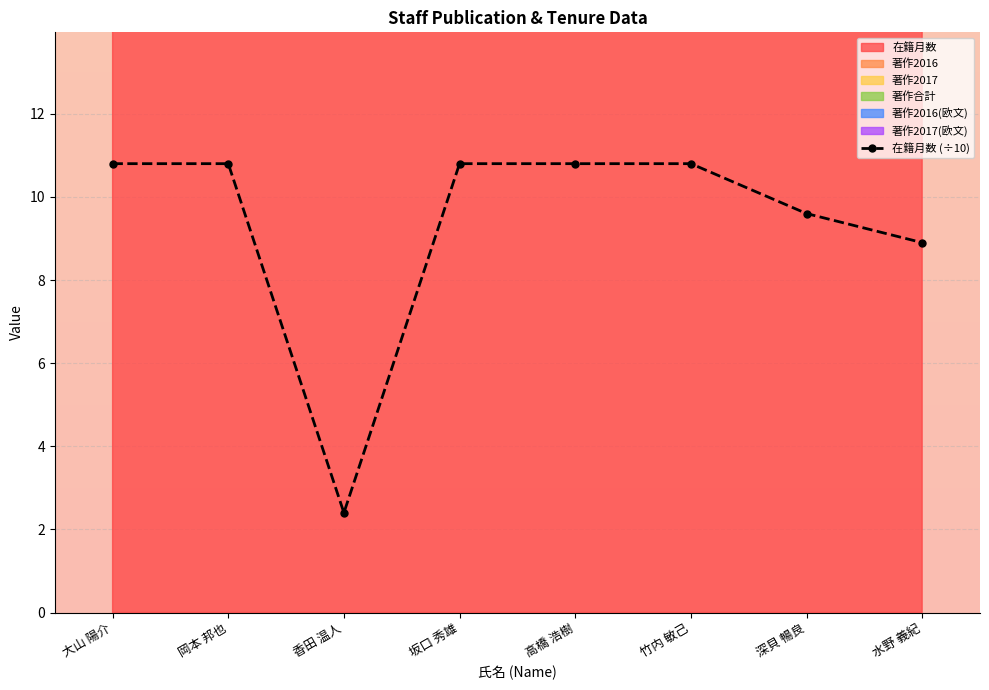

Which category has the lowest value across all series?

香田 温人